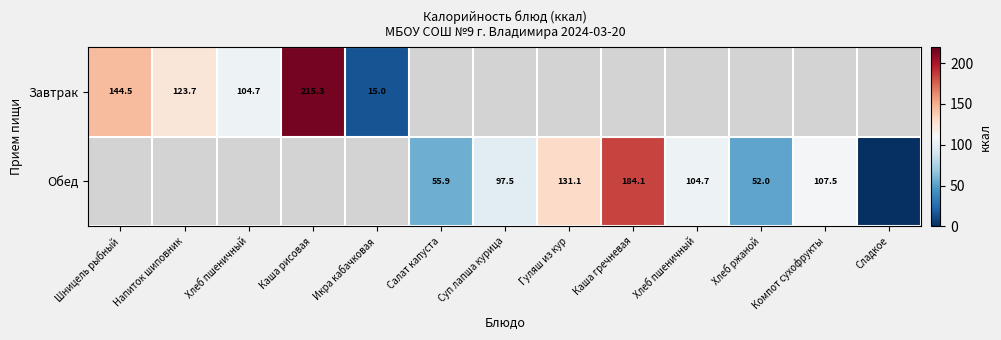

How many data points does each series have?

13